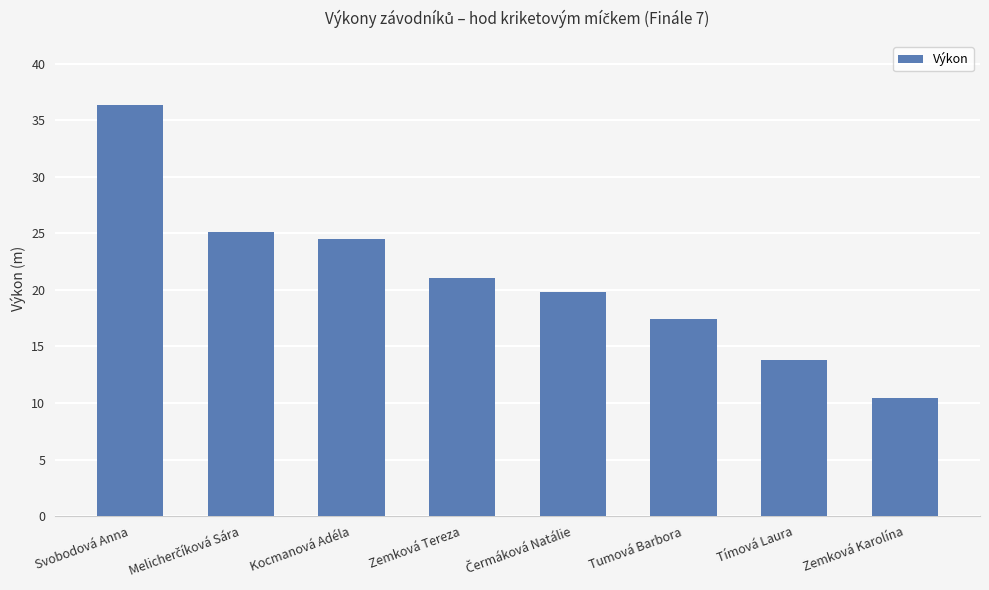

What is the label of the 8th bar from the right?

Svobodová Anna